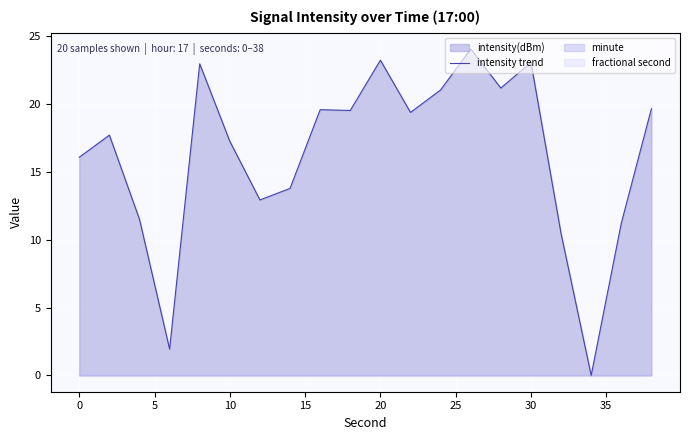

Reading left to right, what are all the values shown in this chart?

16.1	17.7	11.5	1.9	23.0	17.3	12.9	13.8	19.6	19.5	23.3	19.4	21.1	24.1	21.2	23.1	10.5	0.0	11.2	19.7